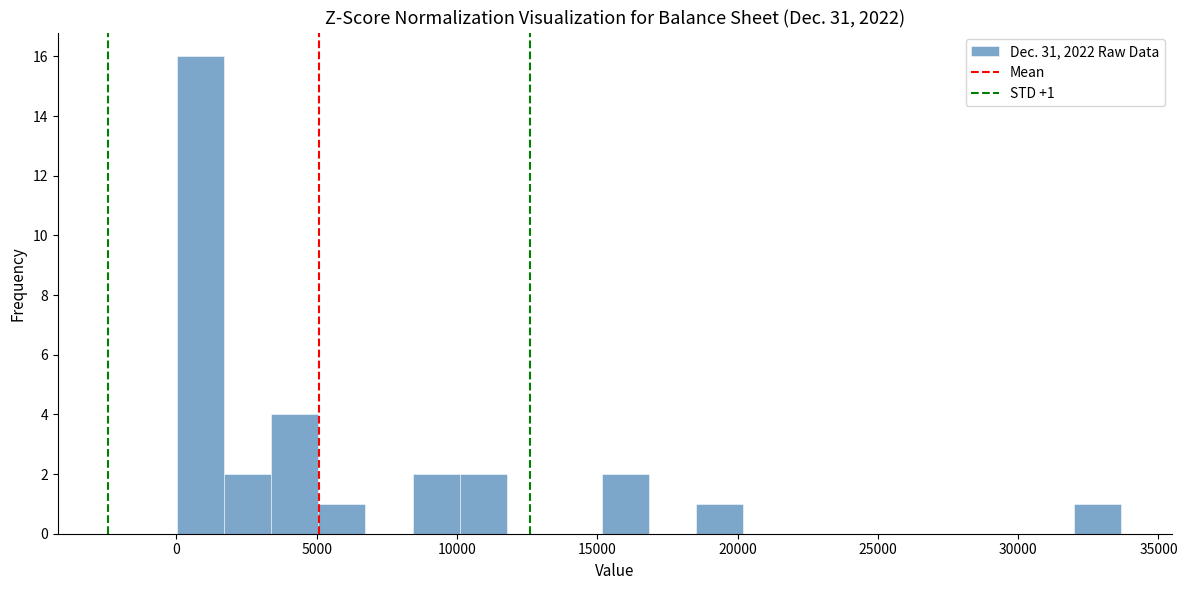

Read against the x-axis, roughly where is the centre of the tallest bar?

1000